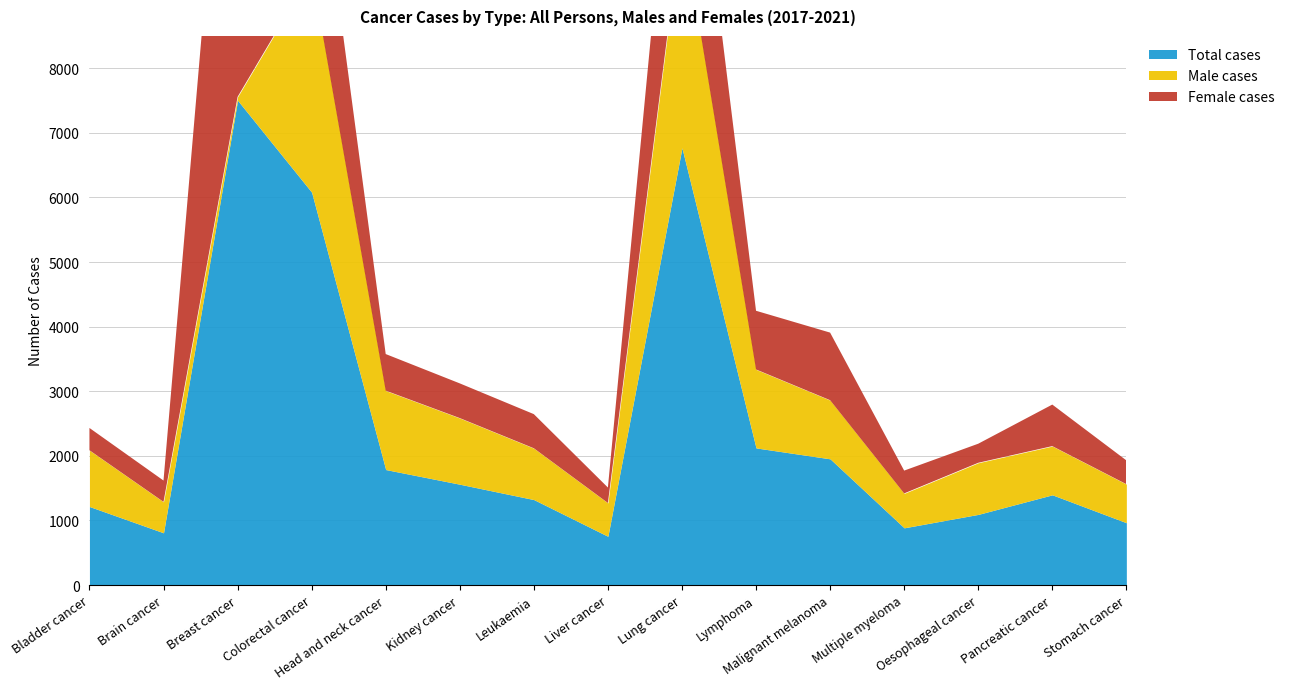

In Total cases, how many points are lower than both neighbors (excluding endpoints)?

3